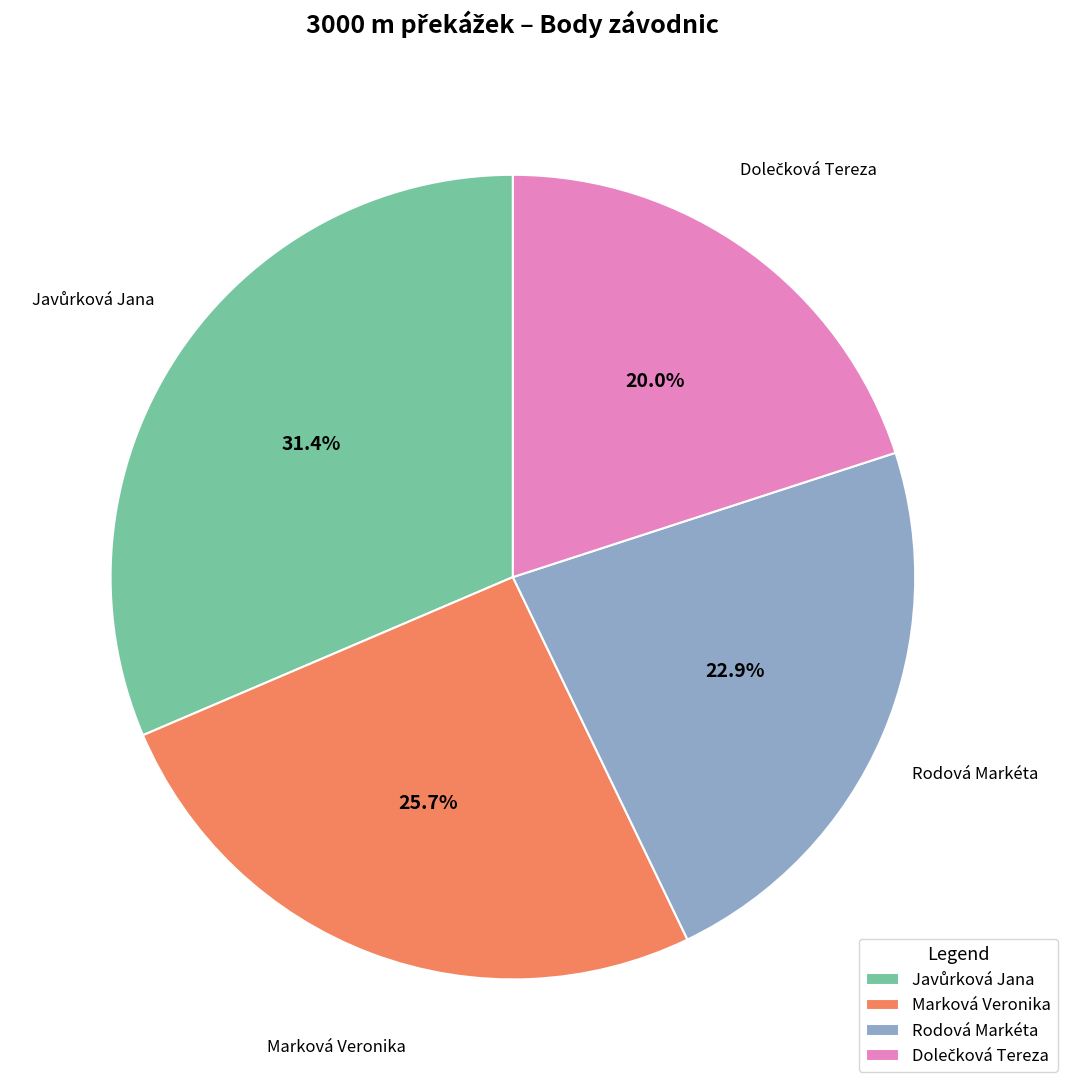

Does any single category account for the majority?

No